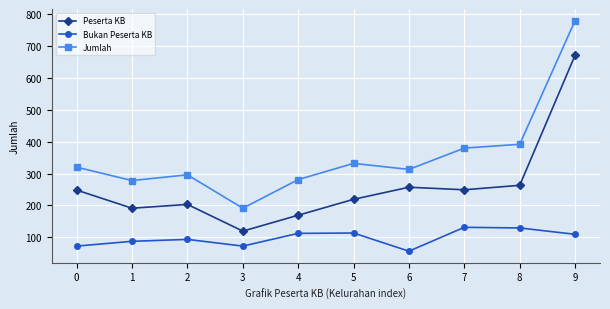

In Bukan Peserta KB, how many points are higher than both neighbors (excluding endpoints)?

3